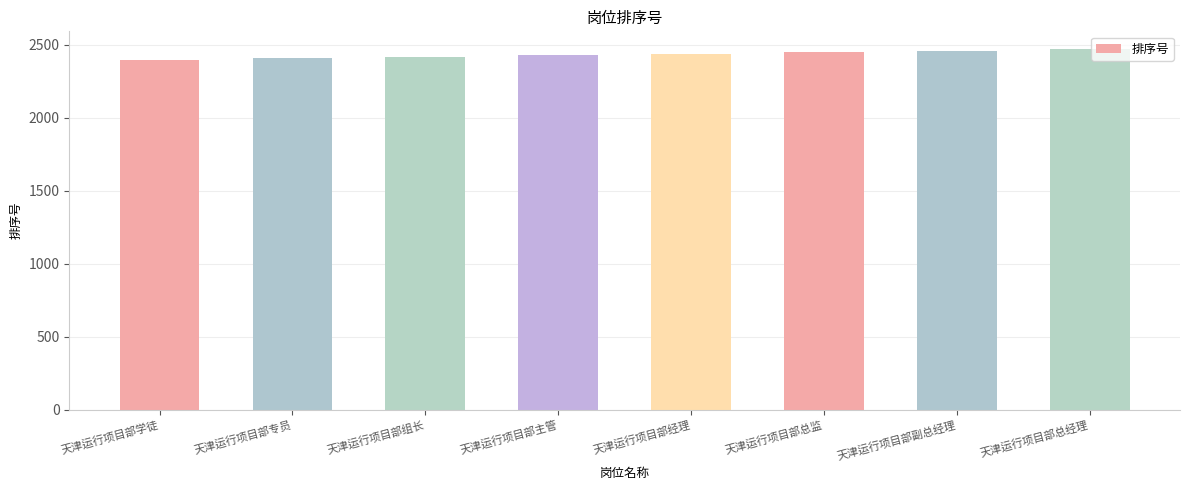

What value does the data have at 天津运行项目部经理, to the nearest 10?

2440